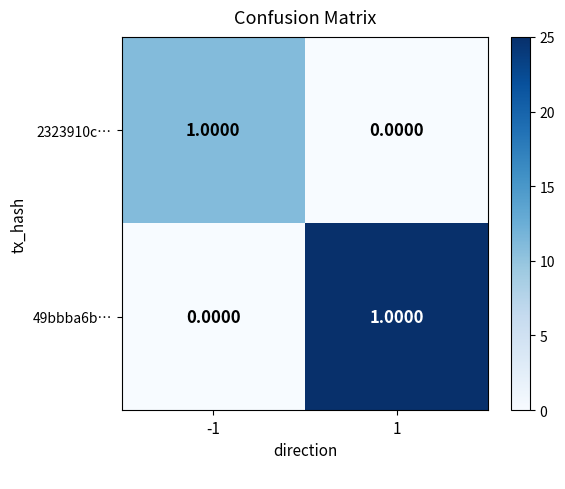

What is the total value across all series at 1?

1